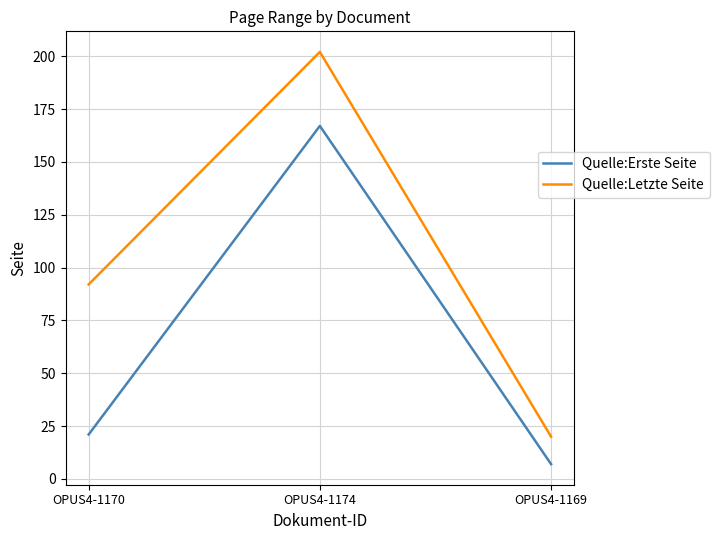

Is it true that Quelle:Letzte Seite equals 92 at OPUS4-1170?

True